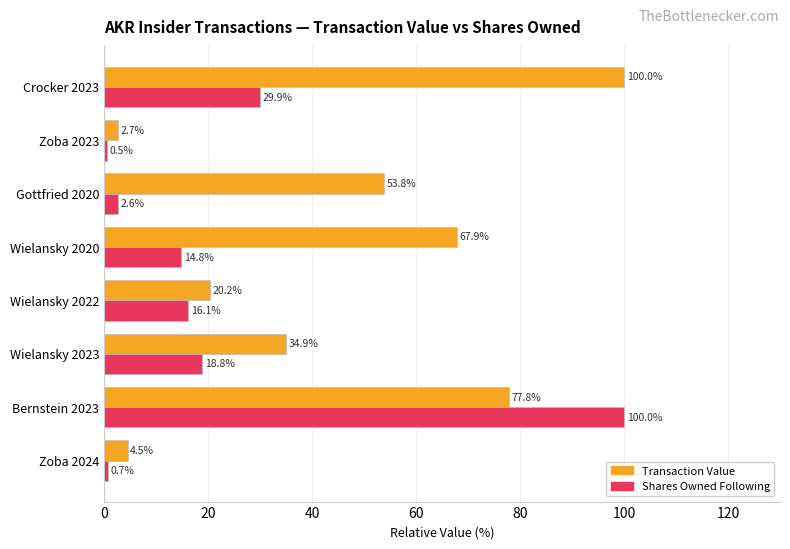

The Transaction Value series shows 34.9 at Wielansky 2023. True or false?

True